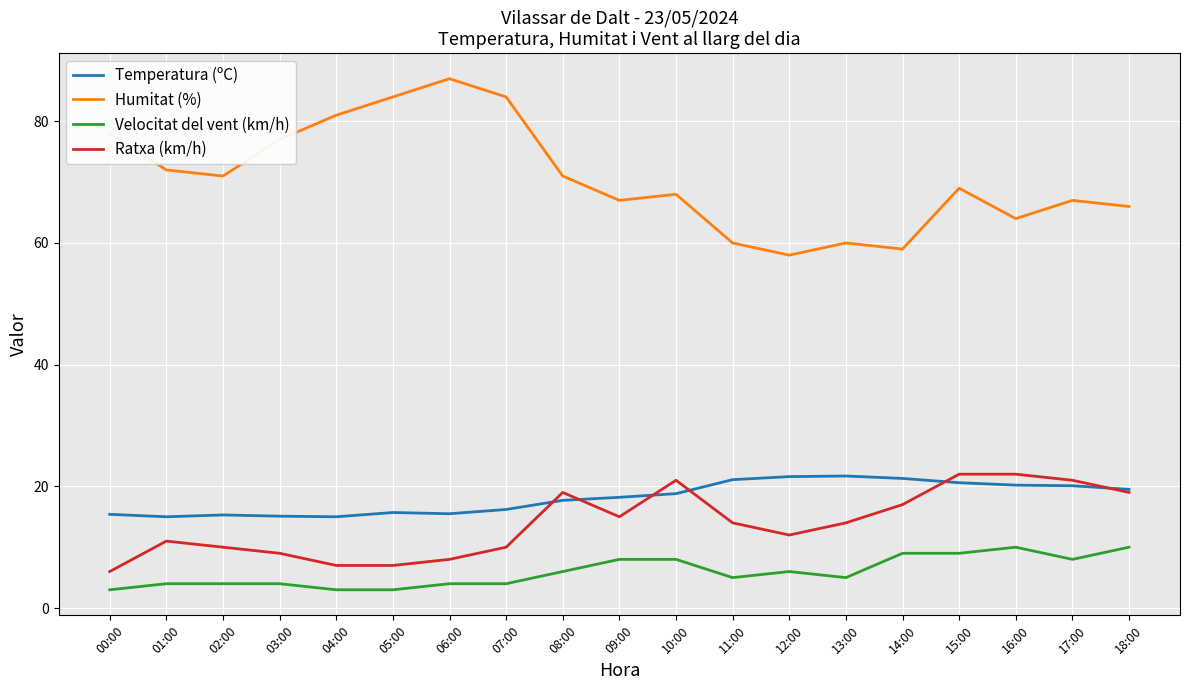

The value of Temperatura (ºC) at 11:00 is 21.1. True or false?

True